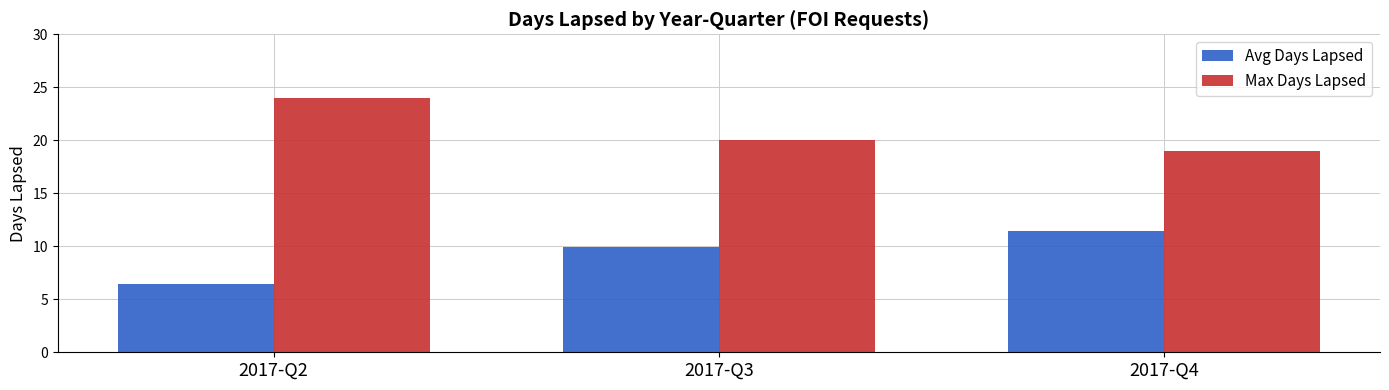

How many data points does each series have?

3